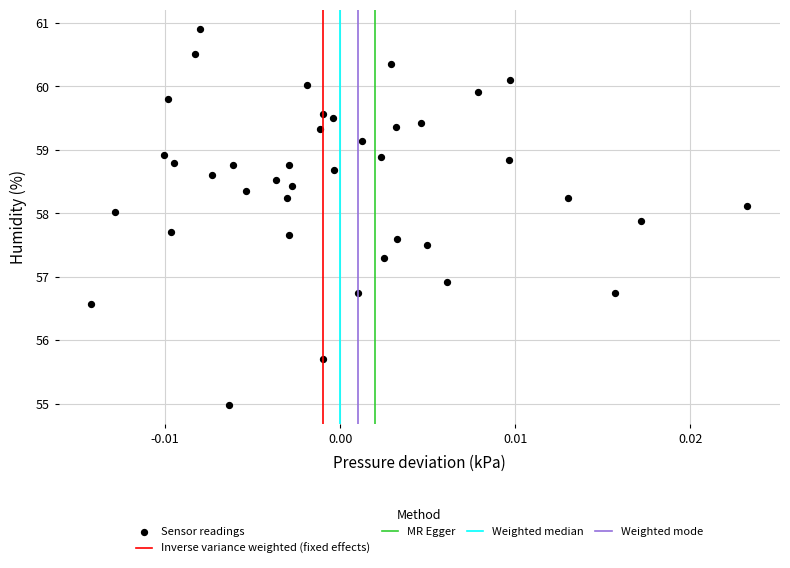

What is the range of Y values (max minus min)?

5.9